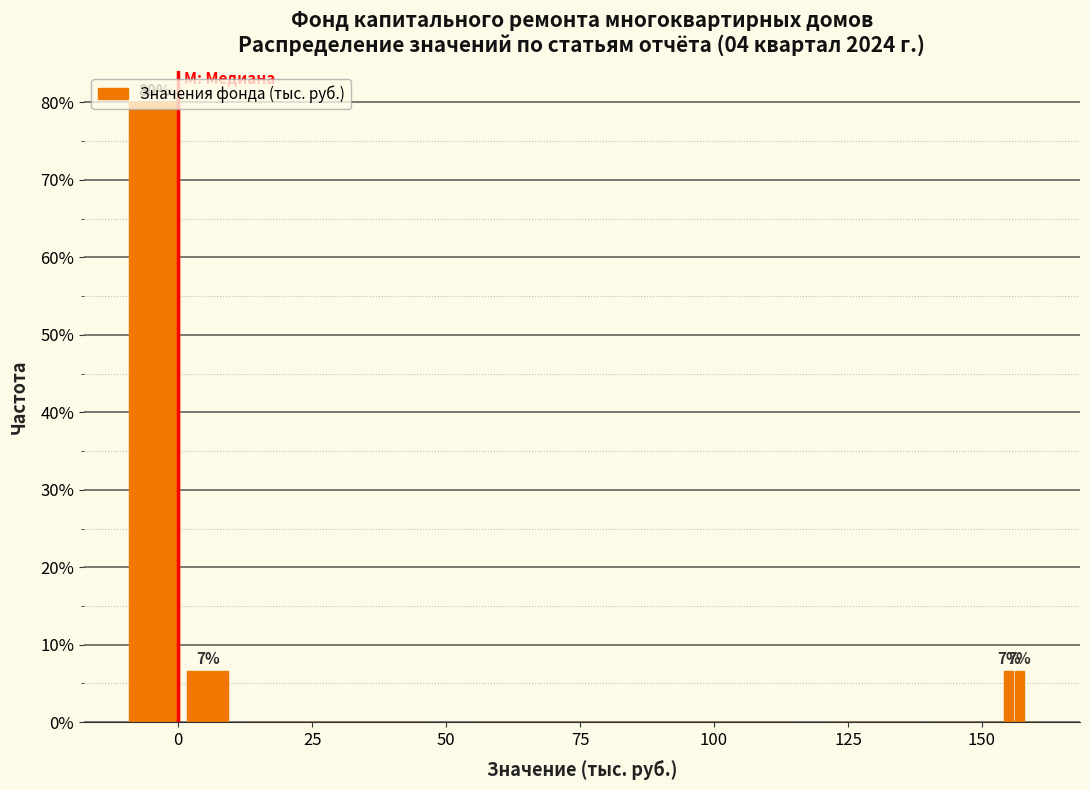

Around what value on the x-axis is the tallest bar? Give the approximate position of its centre, as read against the axis.

-5